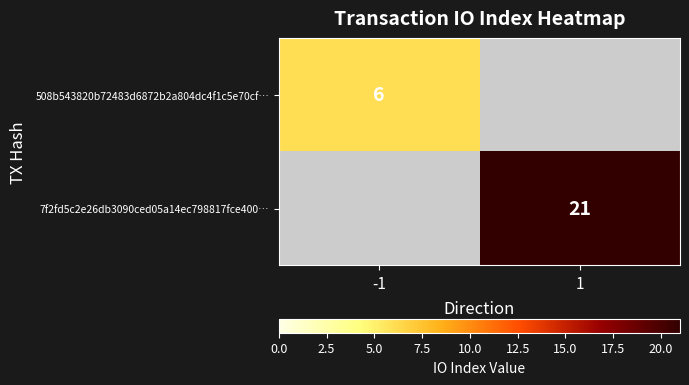

True or false: 508b543820b72483d6872b2a804dc4f1c5e70cf… has a value of 8.9 at -1.

False